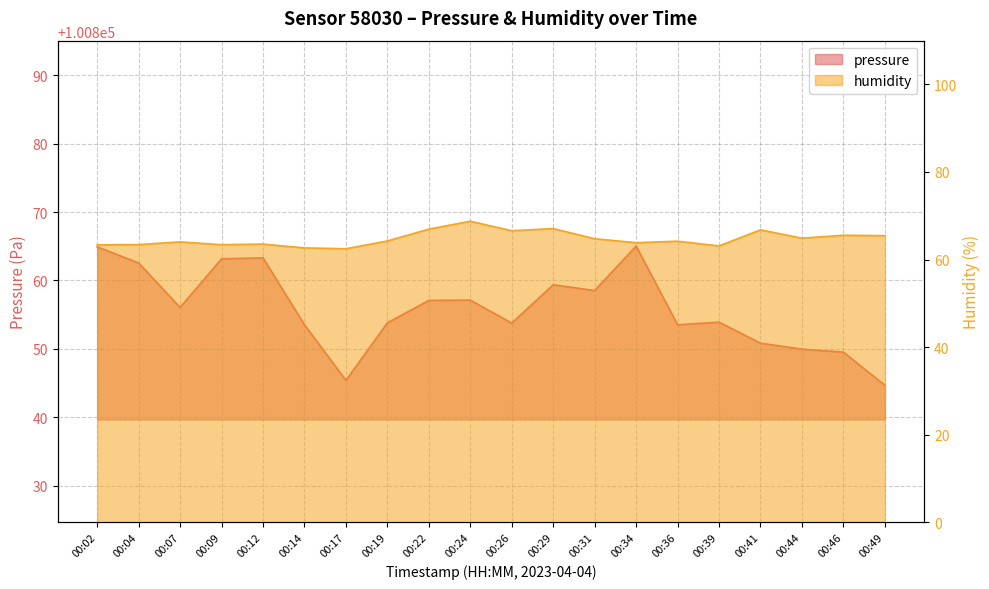

Which series has the largest range (max minus min)?

pressure